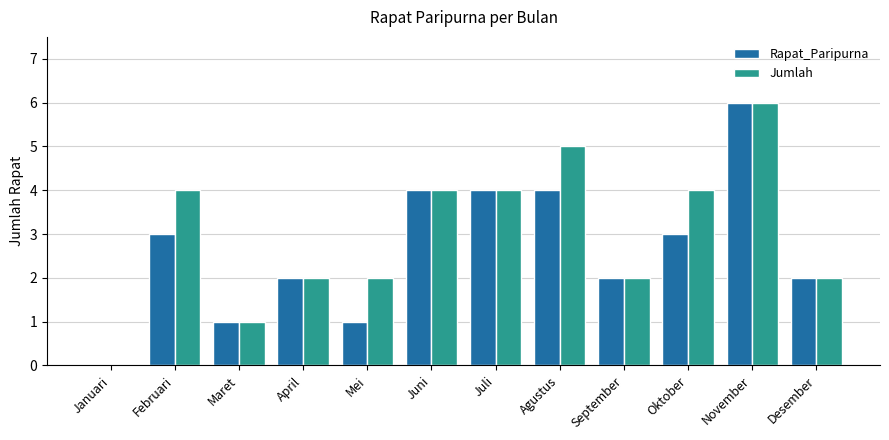

The value of Rapat_Paripurna at Desember is 2. True or false?

True